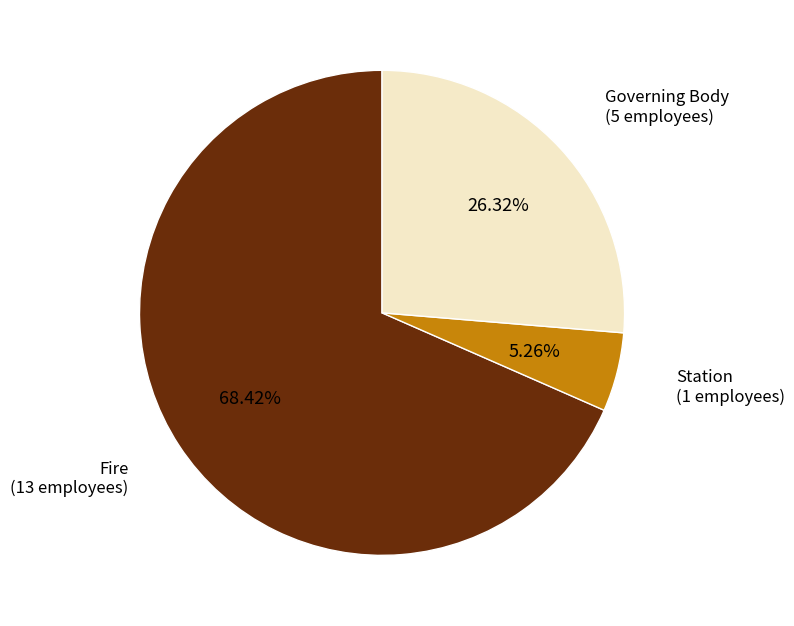

Count the number of slices in the pie.

3